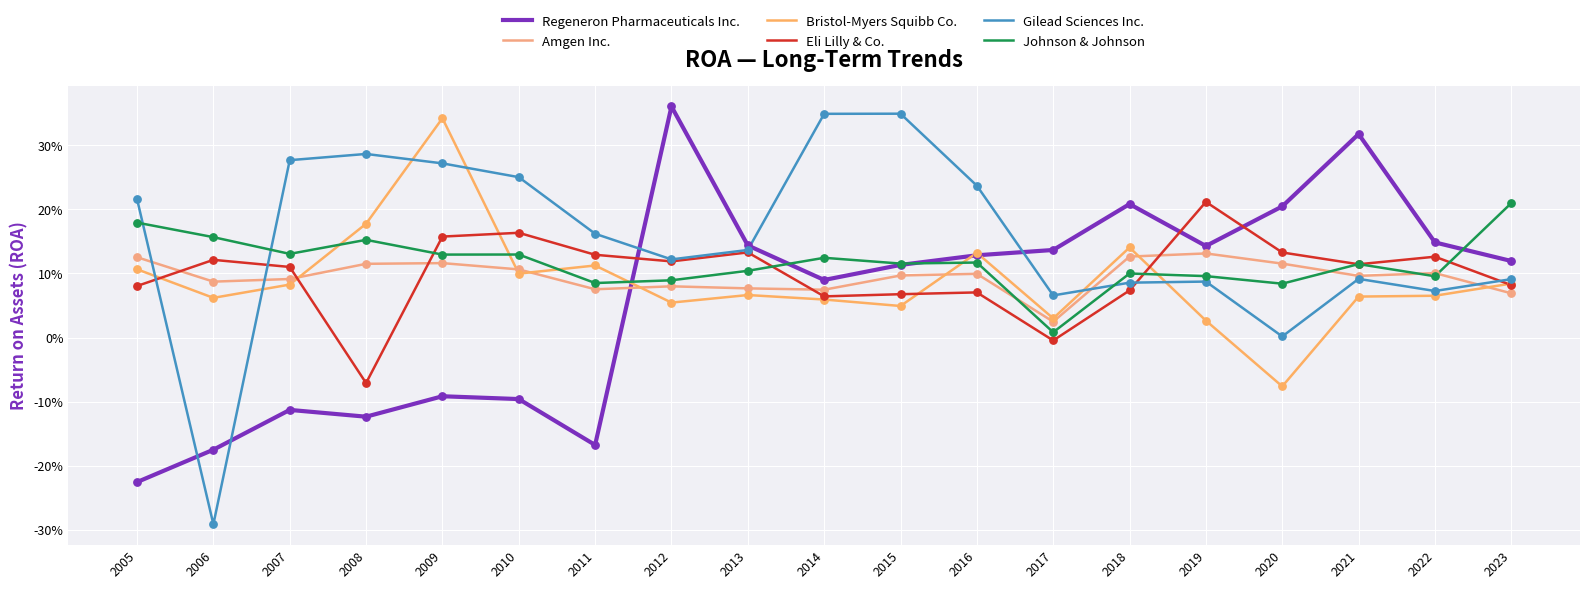

Is this an area chart (filled region under the line)?

No